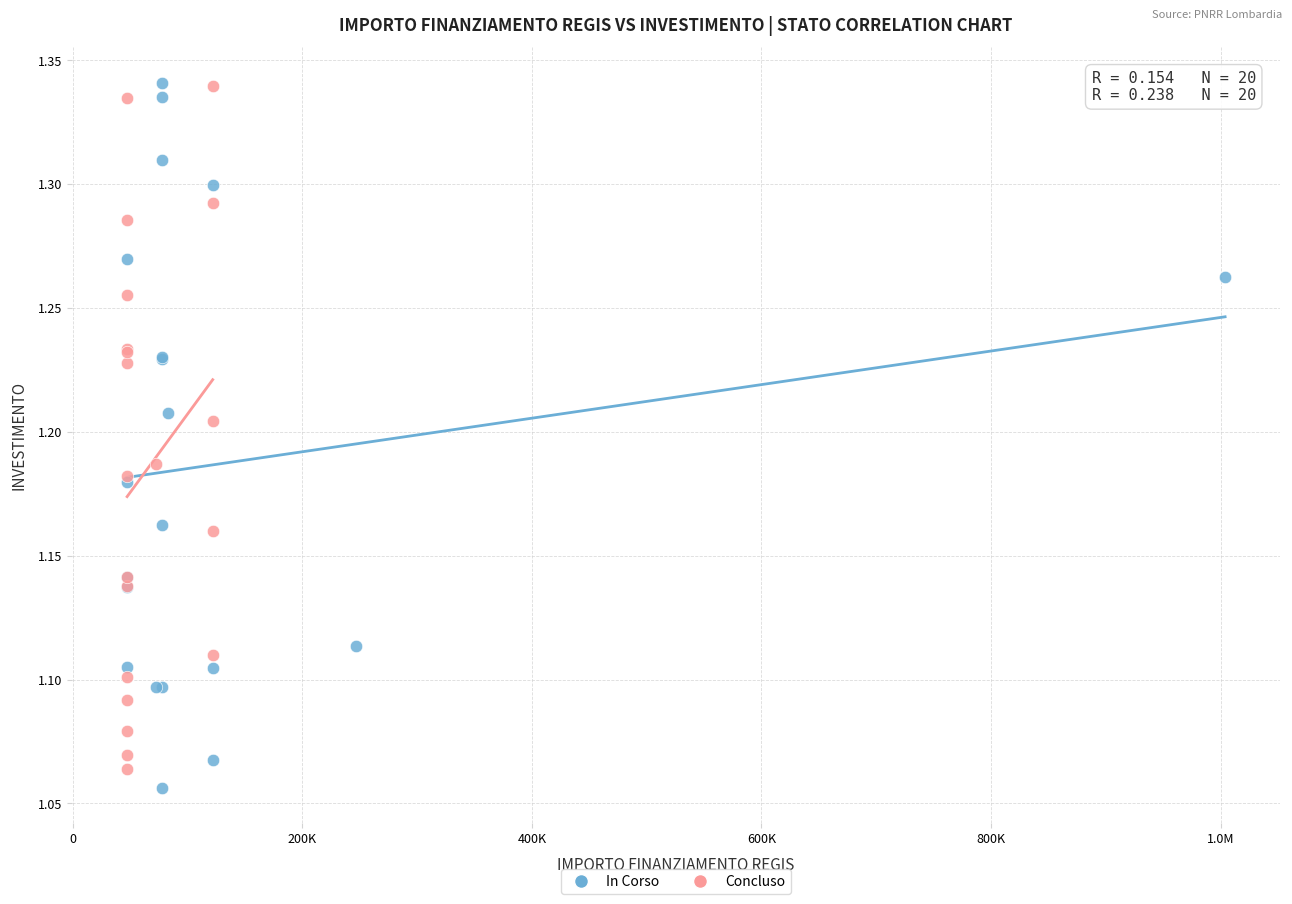

What are all the series names shown in the legend?

In Corso, Concluso